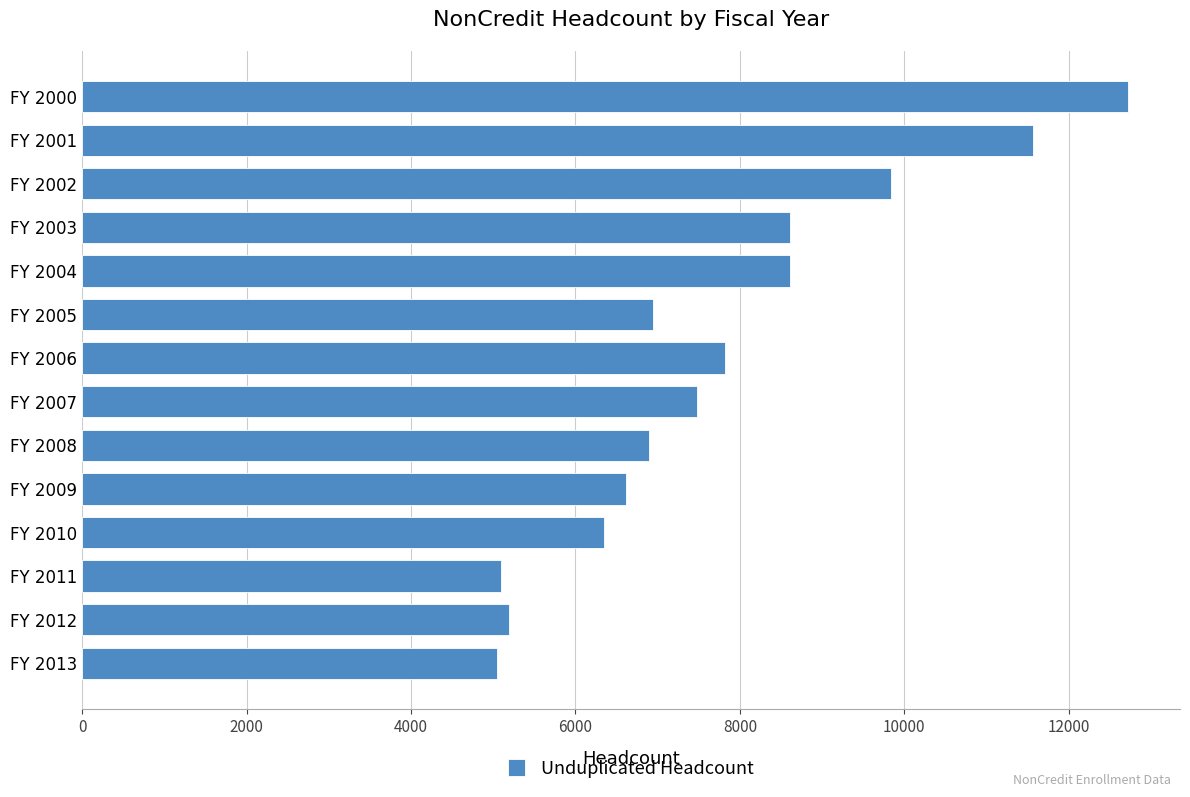

Between FY 2013 and FY 2010, which is larger?

FY 2010